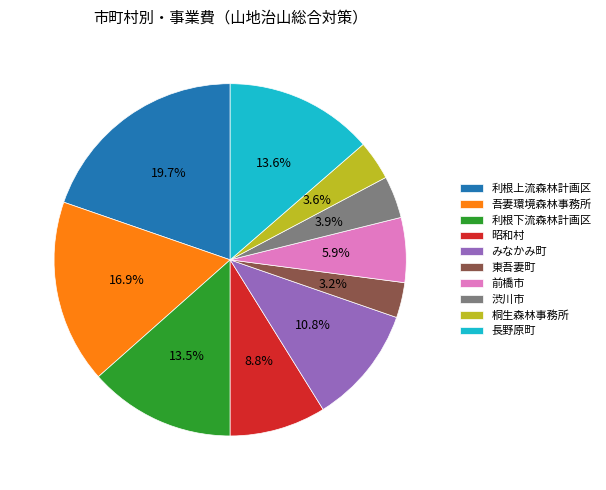

Which has a higher value, 東吾妻町 or 渋川市?

渋川市